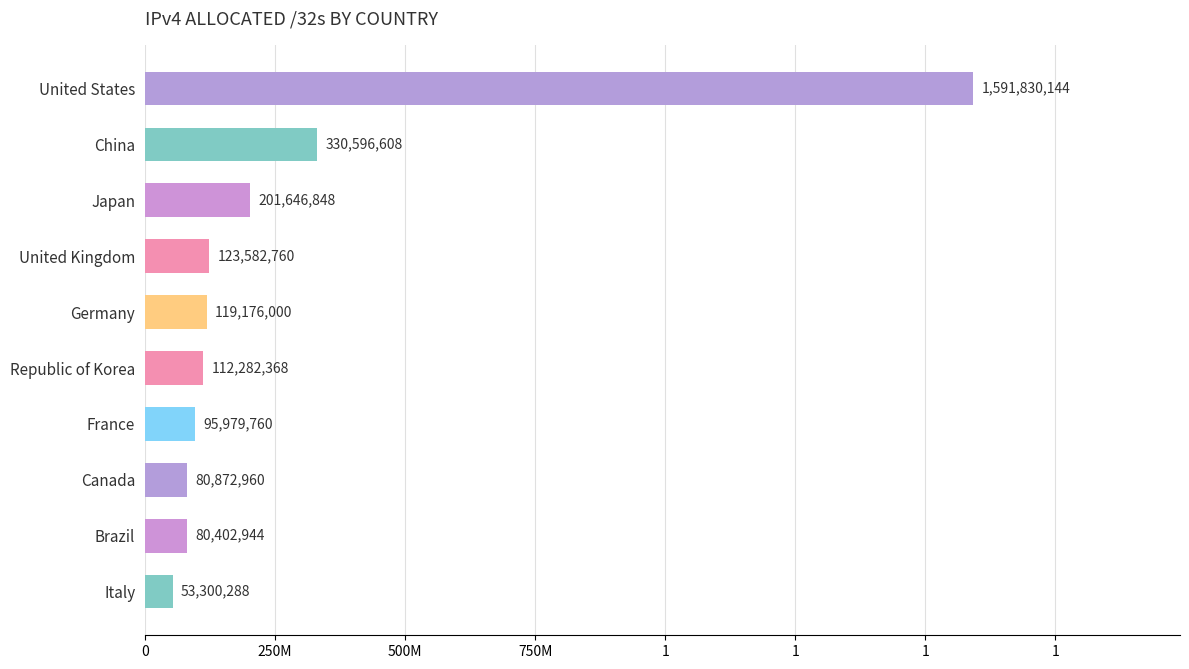

Are the bars horizontal?

Yes